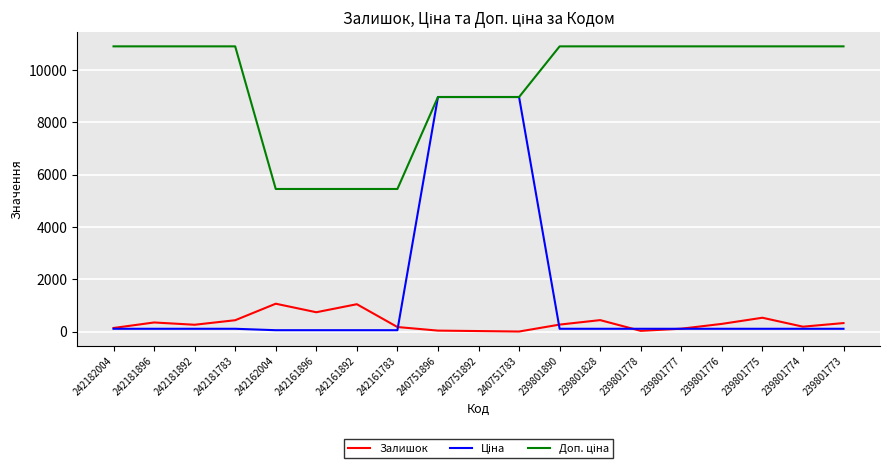

What is the smallest value displayed?

4.0